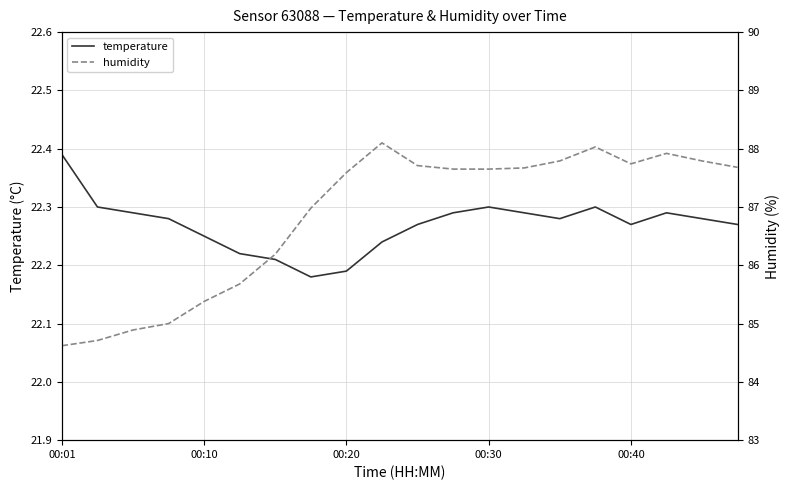

Rank the series by their maximum value, from lowest to highest.

temperature, humidity